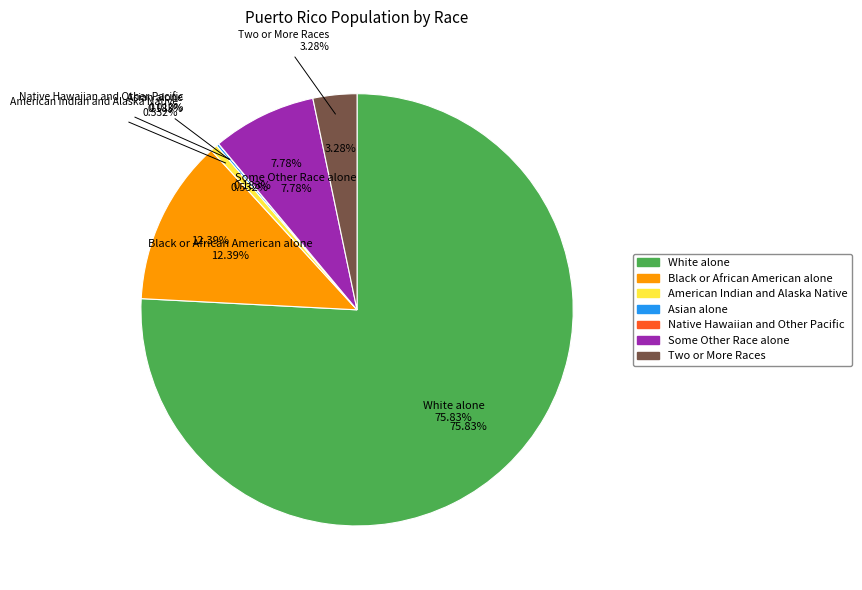

Does Native Hawaiian and Other Pacific represent more than half of the total?

No